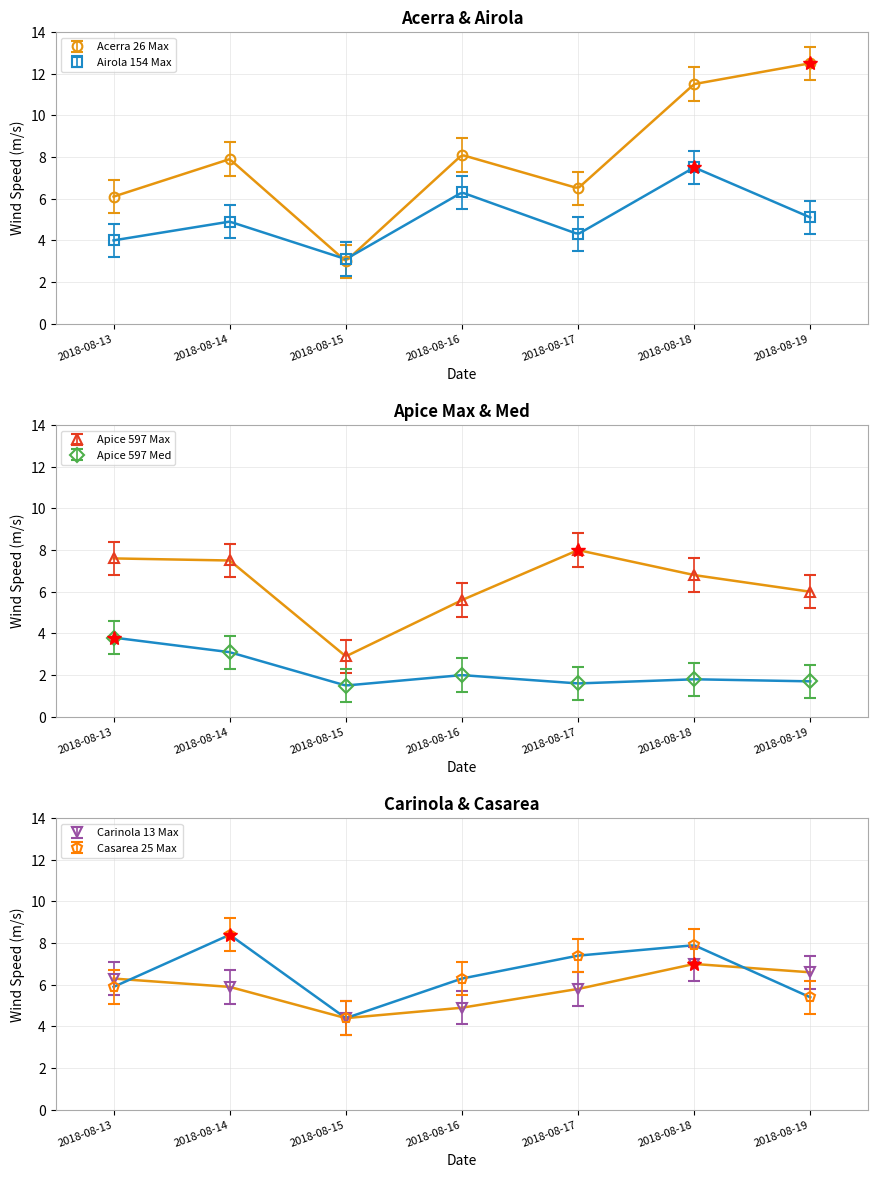

Which series has the largest range (max minus min)?

Acerra 26 Max